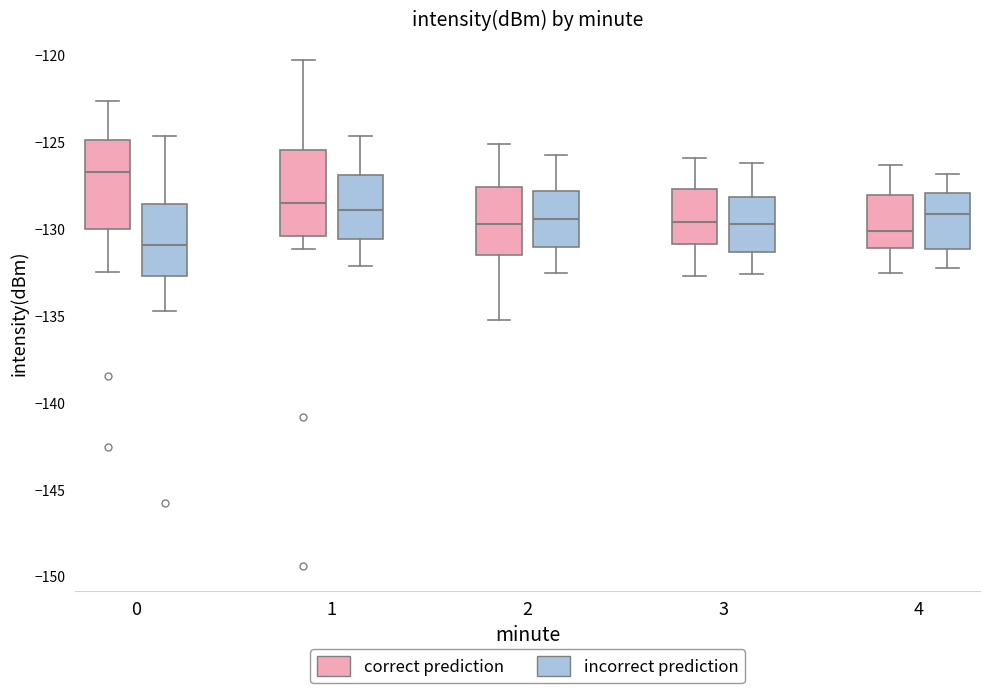

Reading left to right, read every box against the y-axis: the position of its median line, the range the box covers, and the ends of its whiskers. The values are not printed on the chart, so give them approximately, as read against the axis.

0 (correct prediction): median -126.5, box -130.0 to -125.0, whiskers -132.5 to -122.5
0 (incorrect prediction): median -131.0, box -132.5 to -128.5, whiskers -134.5 to -124.5
1 (correct prediction): median -128.5, box -130.5 to -125.5, whiskers -131.0 to -120.0
1 (incorrect prediction): median -129.0, box -130.5 to -127.0, whiskers -132.0 to -124.5
2 (correct prediction): median -129.5, box -131.5 to -127.5, whiskers -135.0 to -125.0
2 (incorrect prediction): median -129.5, box -131.0 to -128.0, whiskers -132.5 to -125.5
3 (correct prediction): median -129.5, box -131.0 to -127.5, whiskers -132.5 to -126.0
3 (incorrect prediction): median -129.5, box -131.5 to -128.0, whiskers -132.5 to -126.0
4 (correct prediction): median -130.0, box -131.0 to -128.0, whiskers -132.5 to -126.5
4 (incorrect prediction): median -129.0, box -131.0 to -128.0, whiskers -132.0 to -127.0